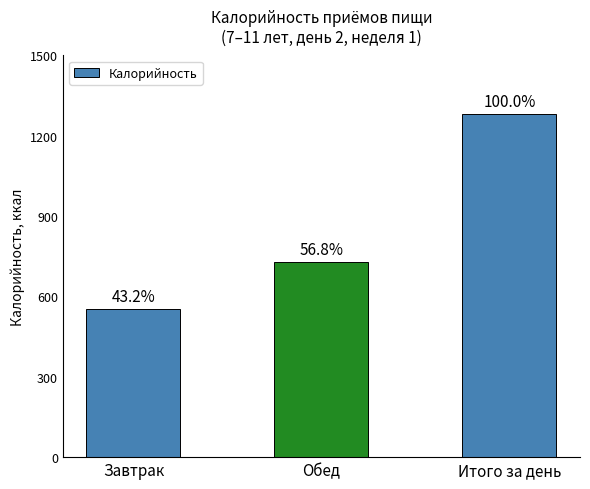

How many bars are there in total?

3